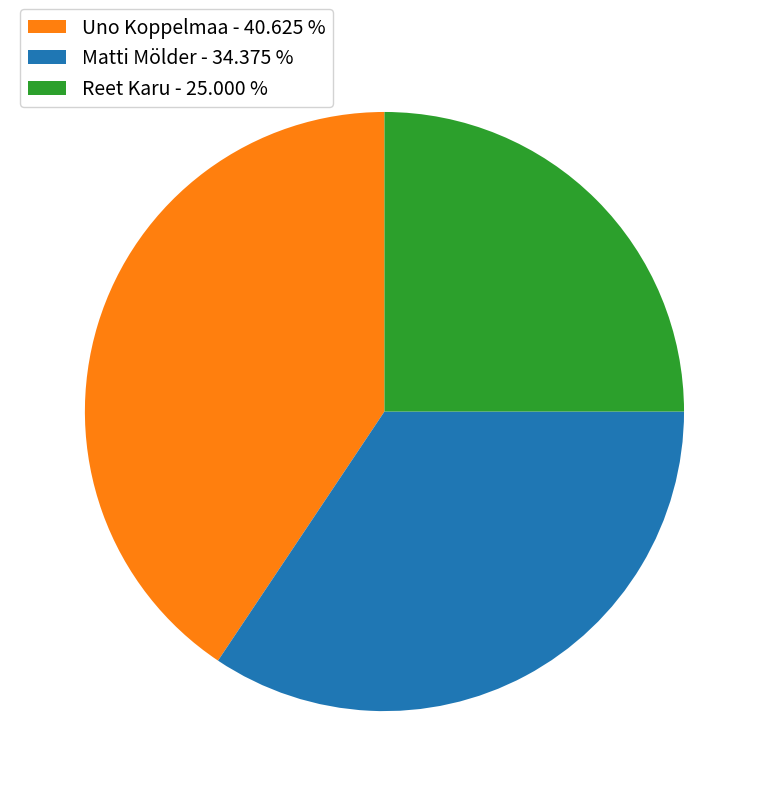

Does Matti Mölder - 34.375 % represent more than half of the total?

No